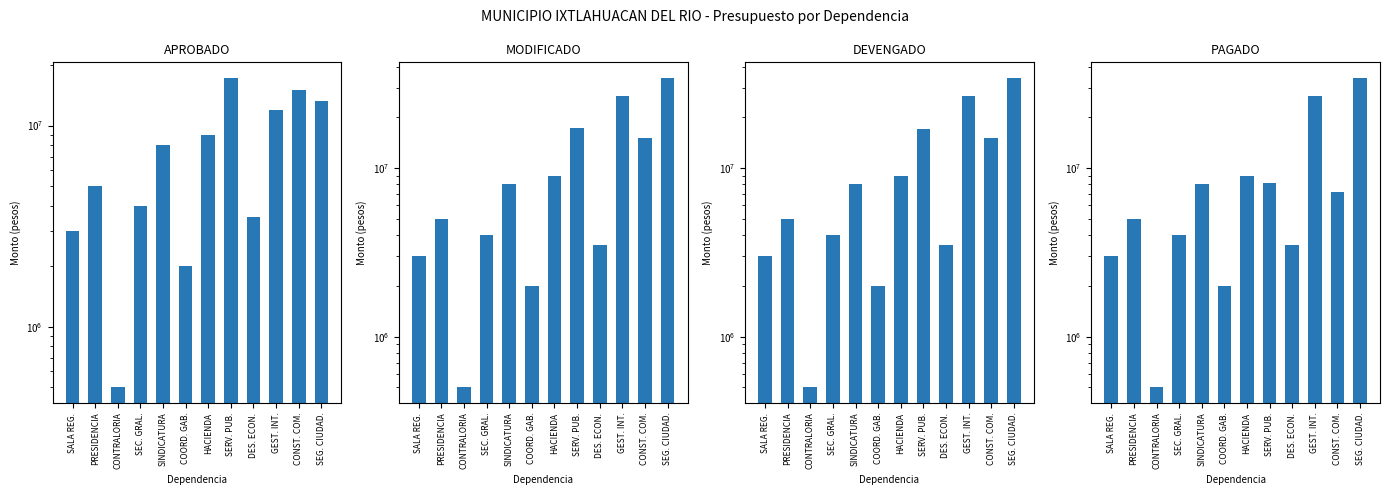

What position from the left is CONST. COM.?

11